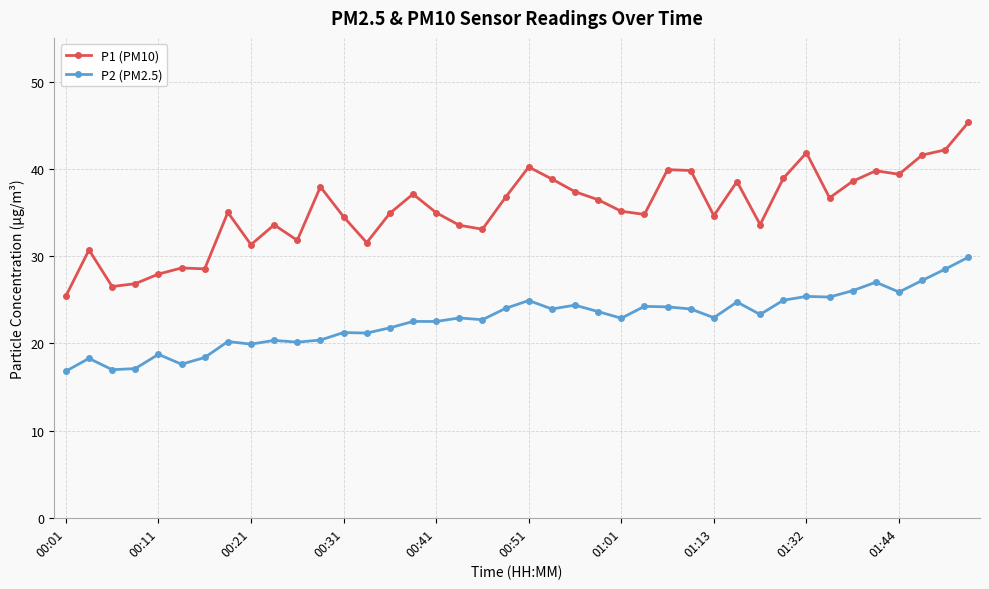

Rank the series by their average value, from lowest to highest.

P2 (PM2.5), P1 (PM10)